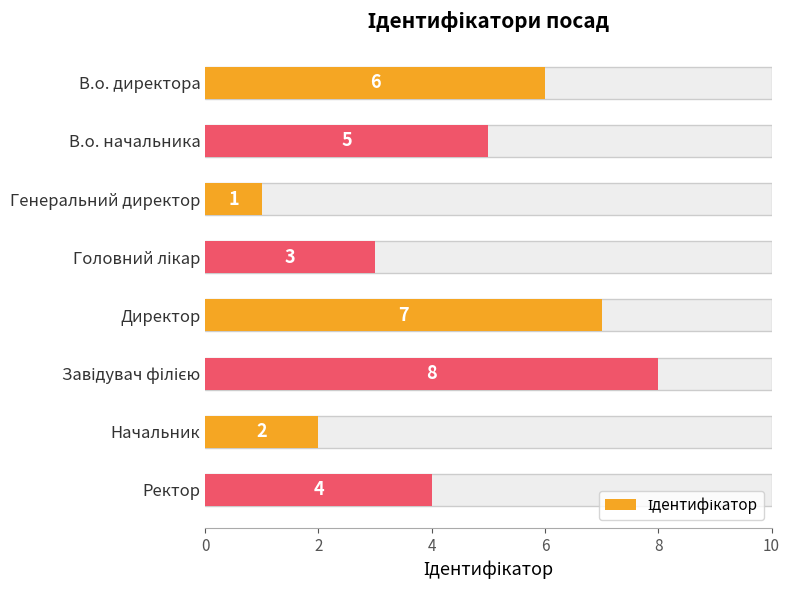

What is the difference between the maximum and second lowest values?

6